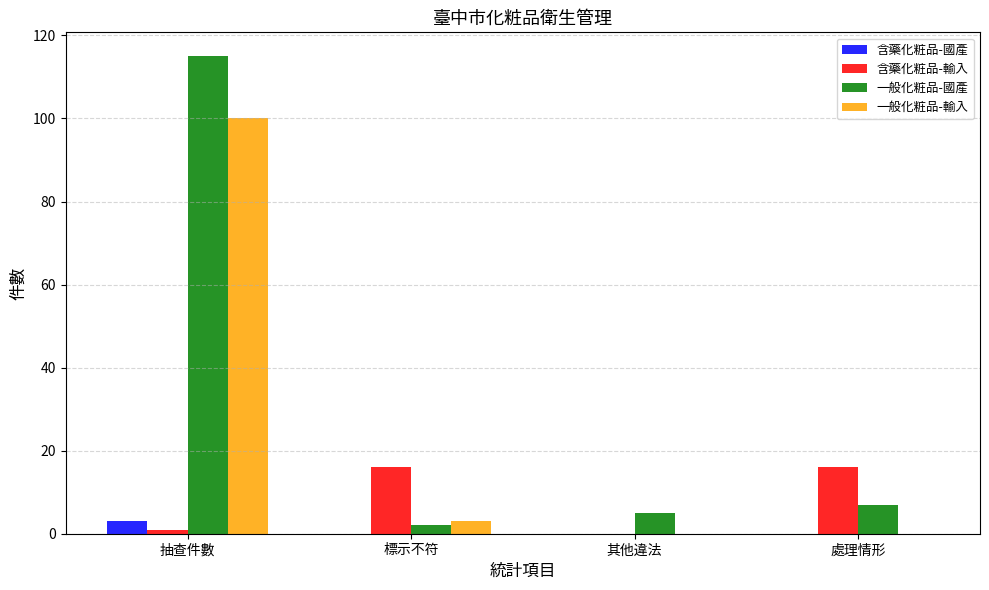

Is the value of 一般化粧品-國產 at 處理情形 greater than the value of 含藥化粧品-輸入 at 標示不符?

No